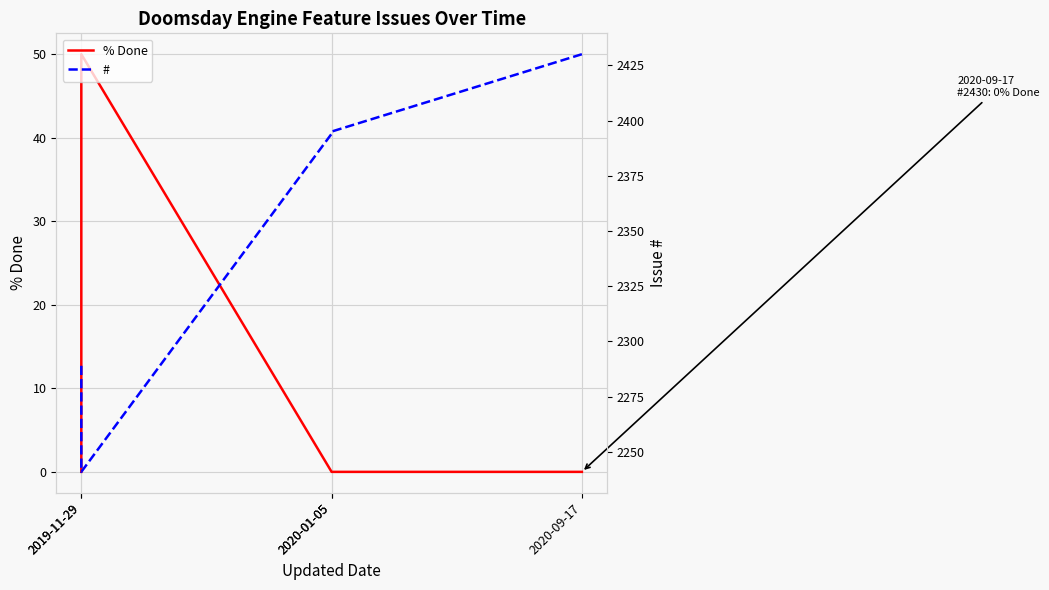

How many interior local valleys does the # series have?

1